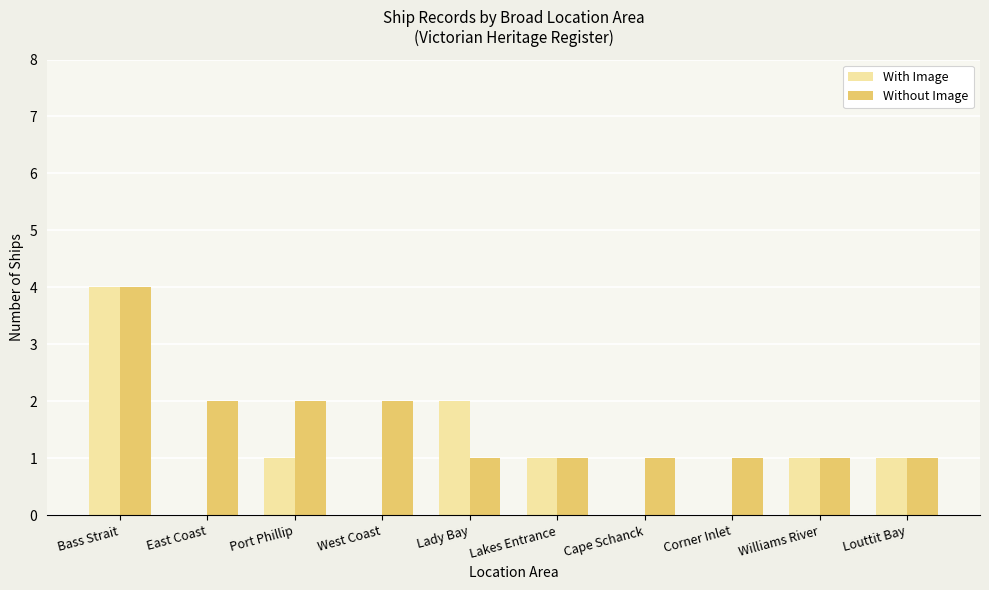

What is the total value across all series at Louttit Bay?

2